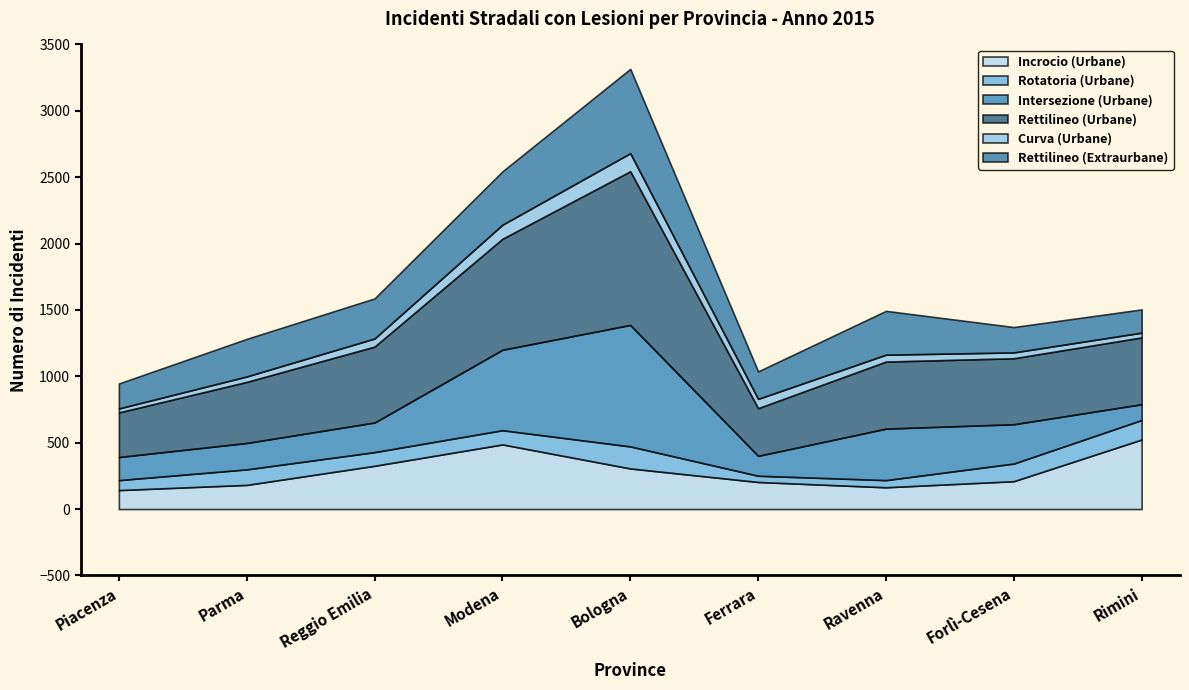

At which label does Rettilineo (Extraurbane) reach its minimum?

Rimini